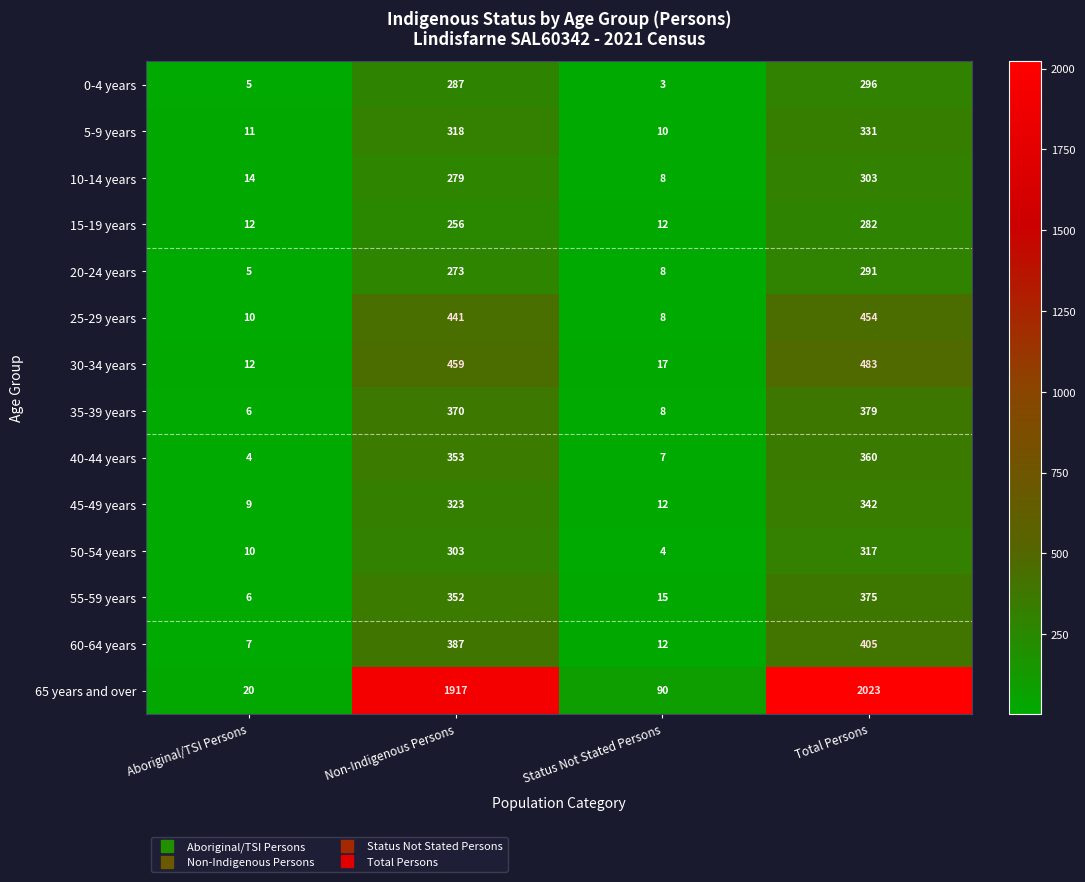

What is the minimum value for 50-54 years?

4